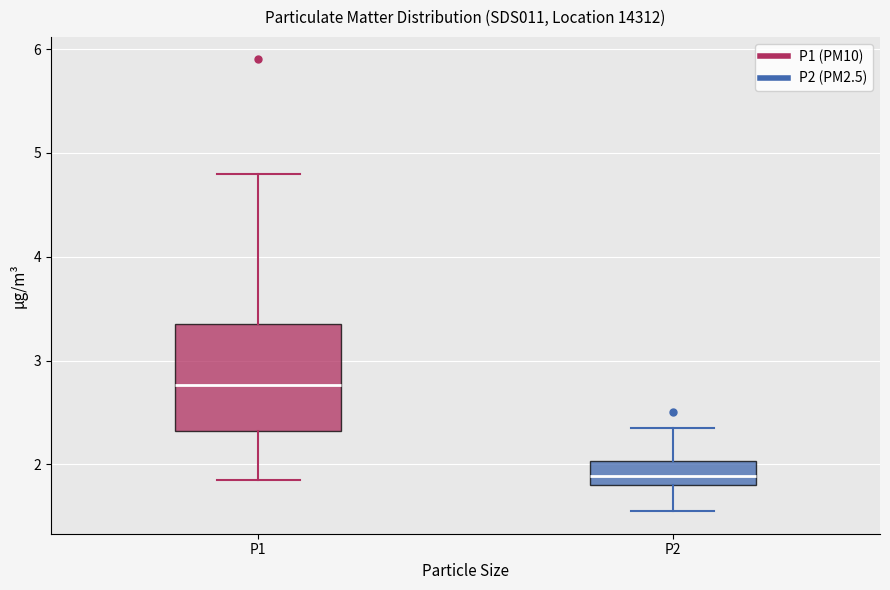

Reading left to right, read every box against the y-axis: the position of its median line, the range the box covers, and the ends of its whiskers. The values are not printed on the chart, so give them approximately, as read against the axis.

P1: median 2.8, box 2.3 to 3.4, whiskers 1.9 to 4.8
P2: median 1.9, box 1.8 to 2.0, whiskers 1.6 to 2.4